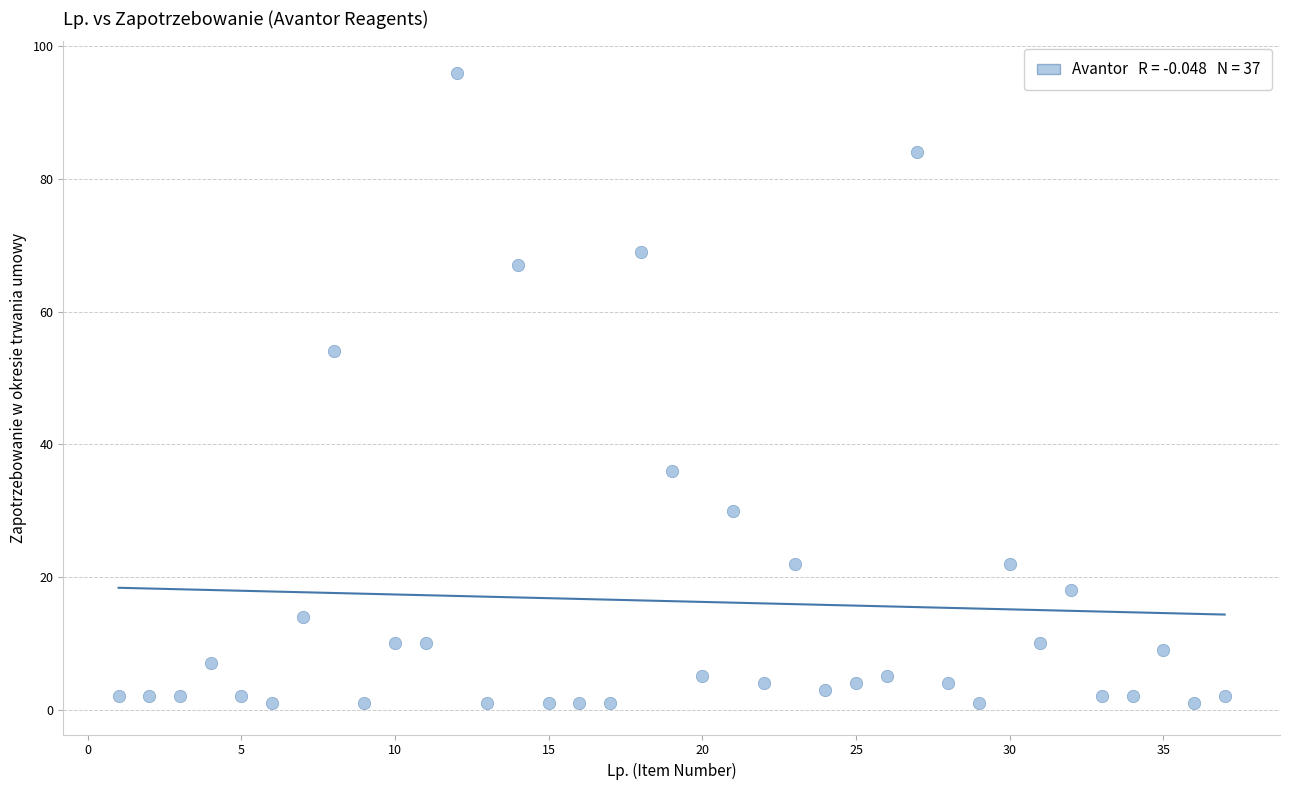

What is the range of X values (max minus min)?

36